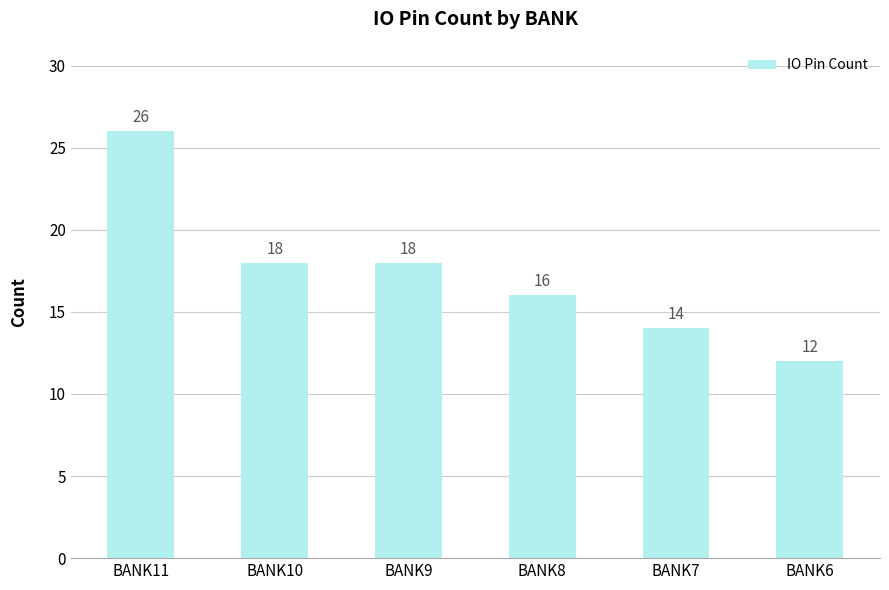

How many distinct data groups are displayed?

1